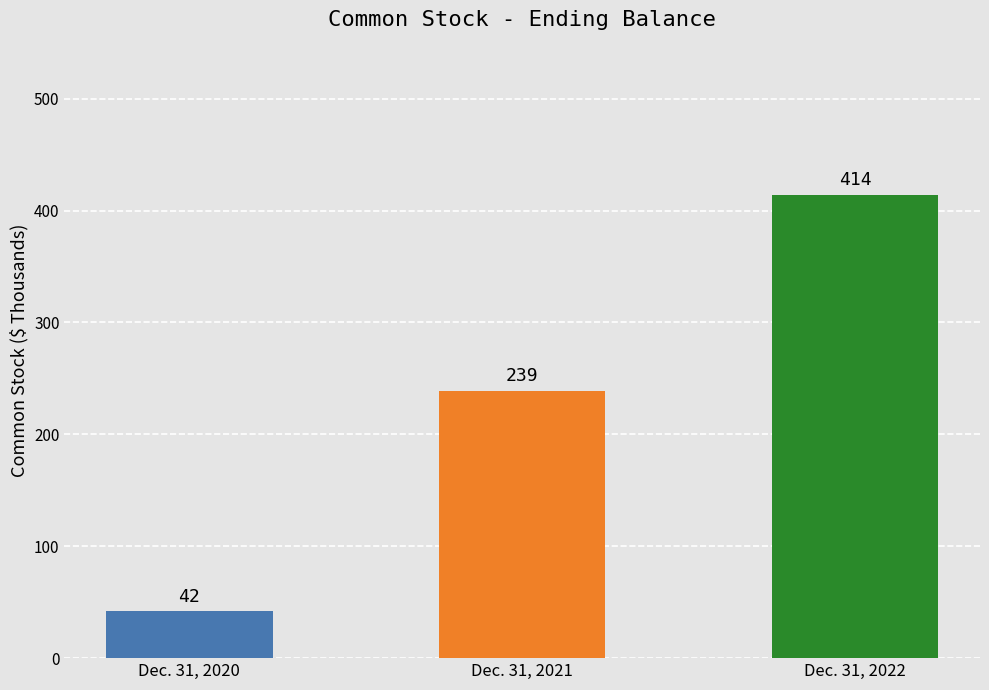

Between Dec. 31, 2022 and Dec. 31, 2021, which is larger?

Dec. 31, 2022